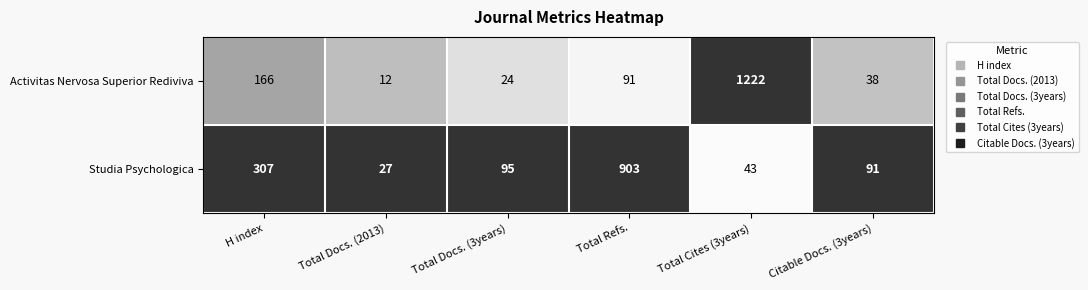

Reading left to right, extract all data points from this chart.

Activitas Nervosa Superior Rediviva: 166	12	24	91	1222	38
Studia Psychologica: 307	27	95	903	43	91